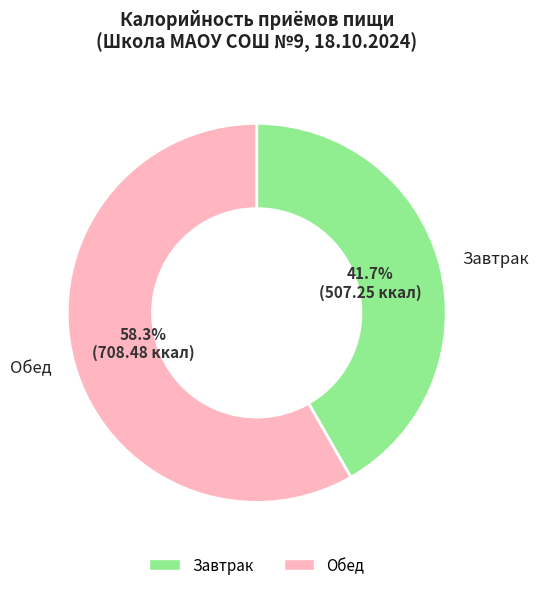

Rank the categories by value from highest to lowest.

Обед, Завтрак